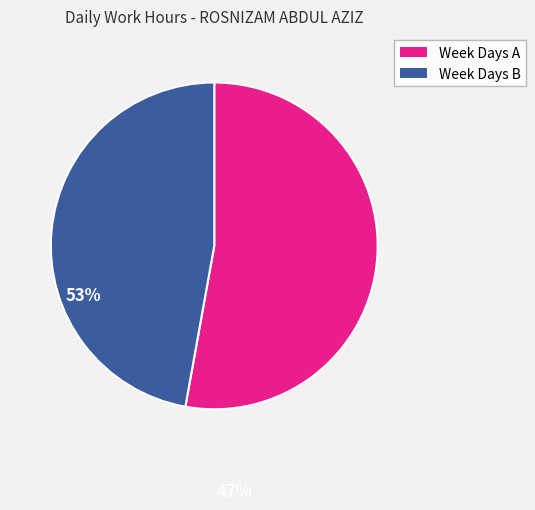

Is there a majority slice in this chart?

Yes